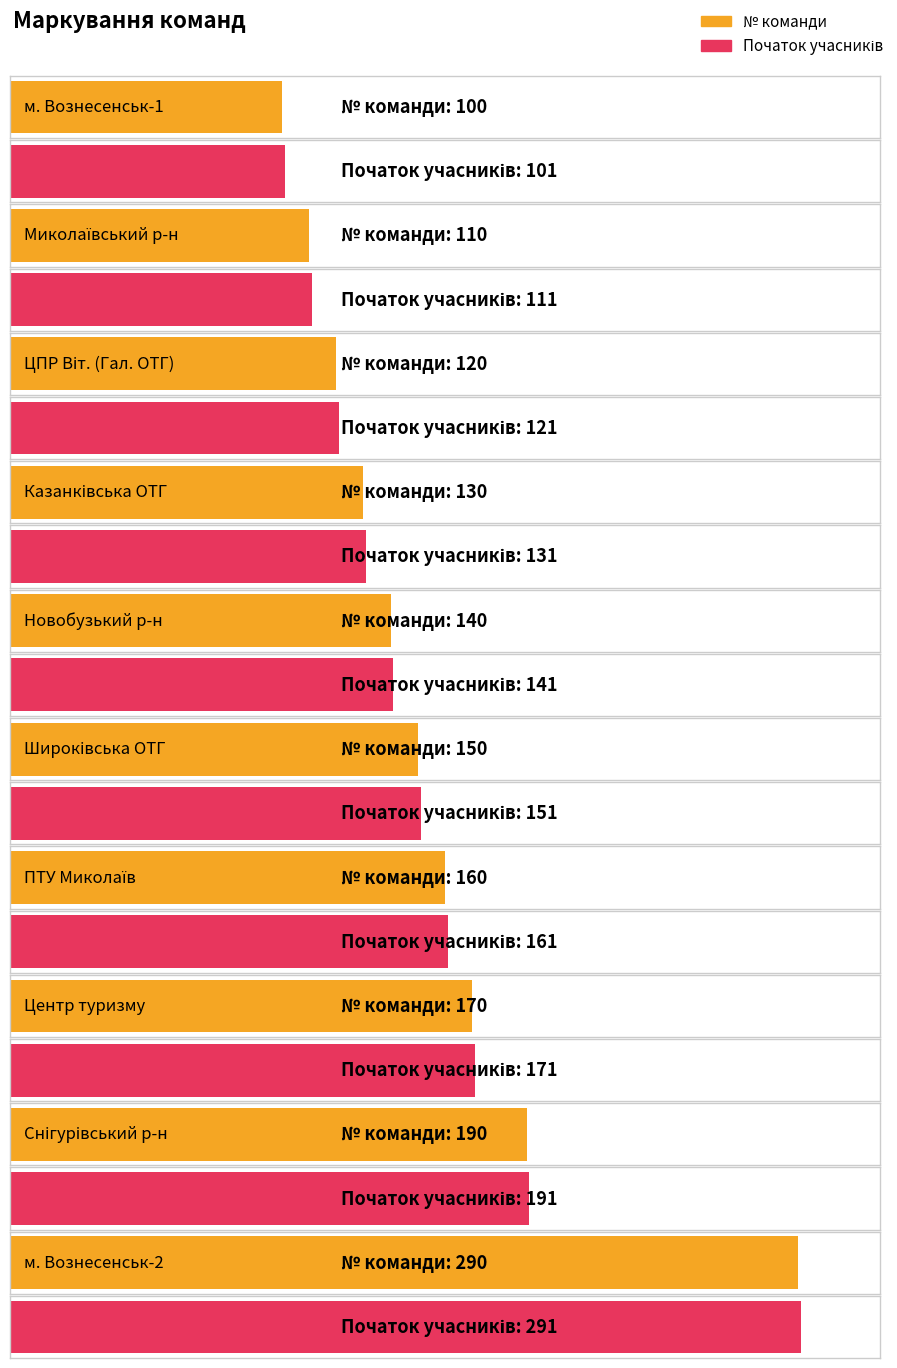

Which series has the widest spread of values?

№ команди